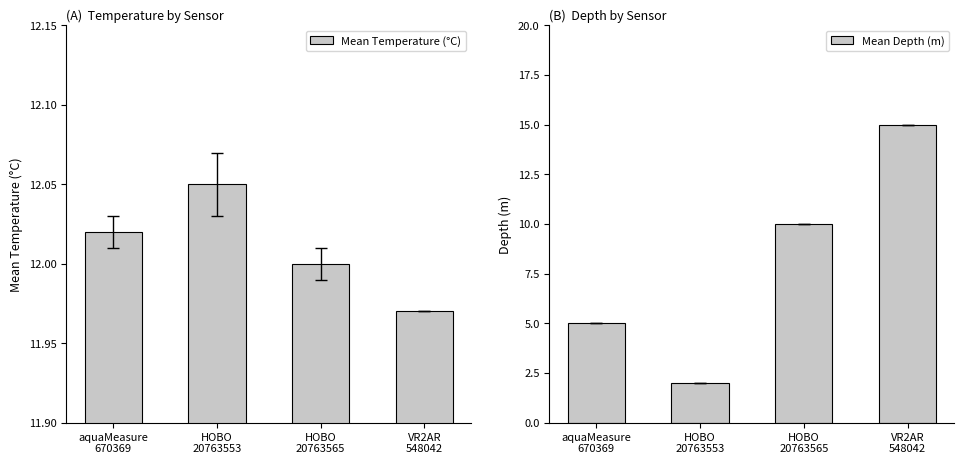

How many bars are there in total?

8